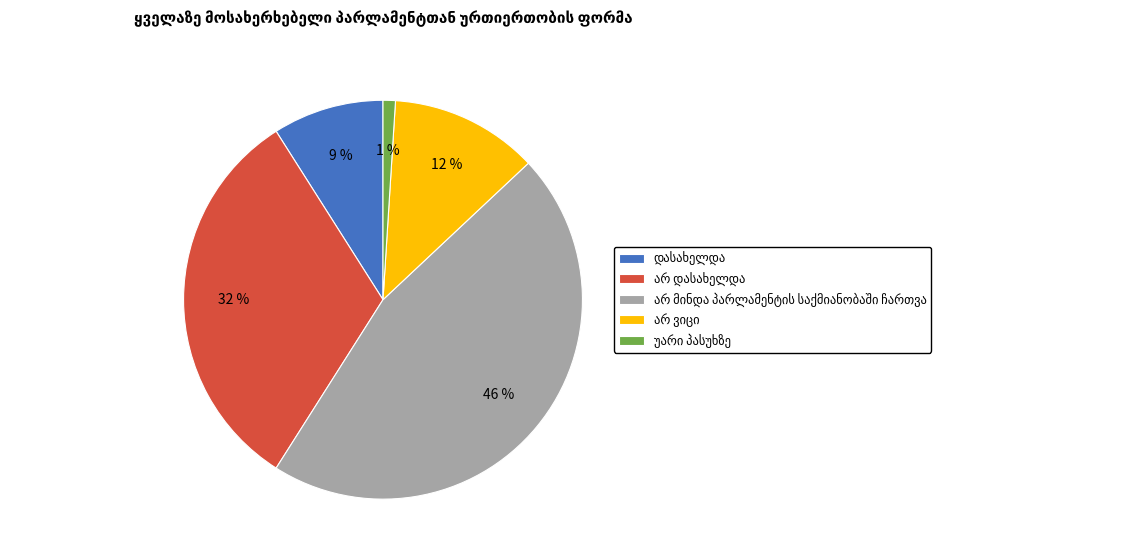

Count the number of slices in the pie.

5